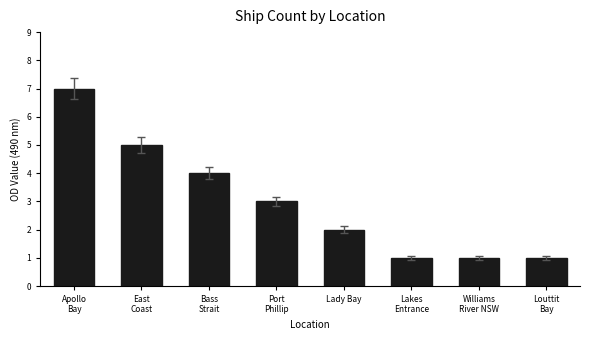

What is the change in value from Apollo
Bay to Bass
Strait?

-3